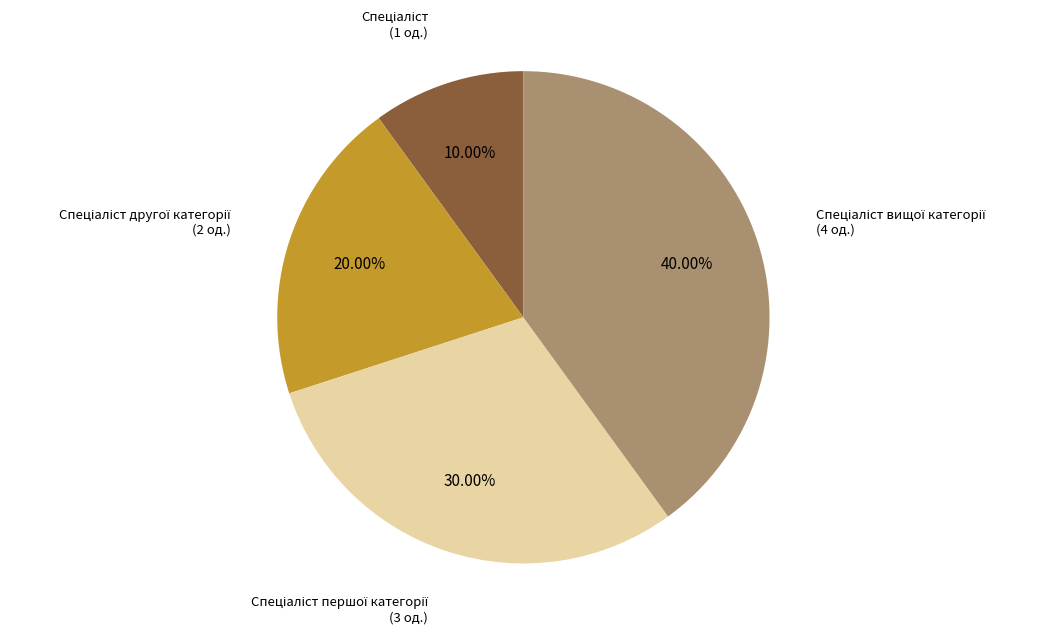

Is there a majority slice in this chart?

No